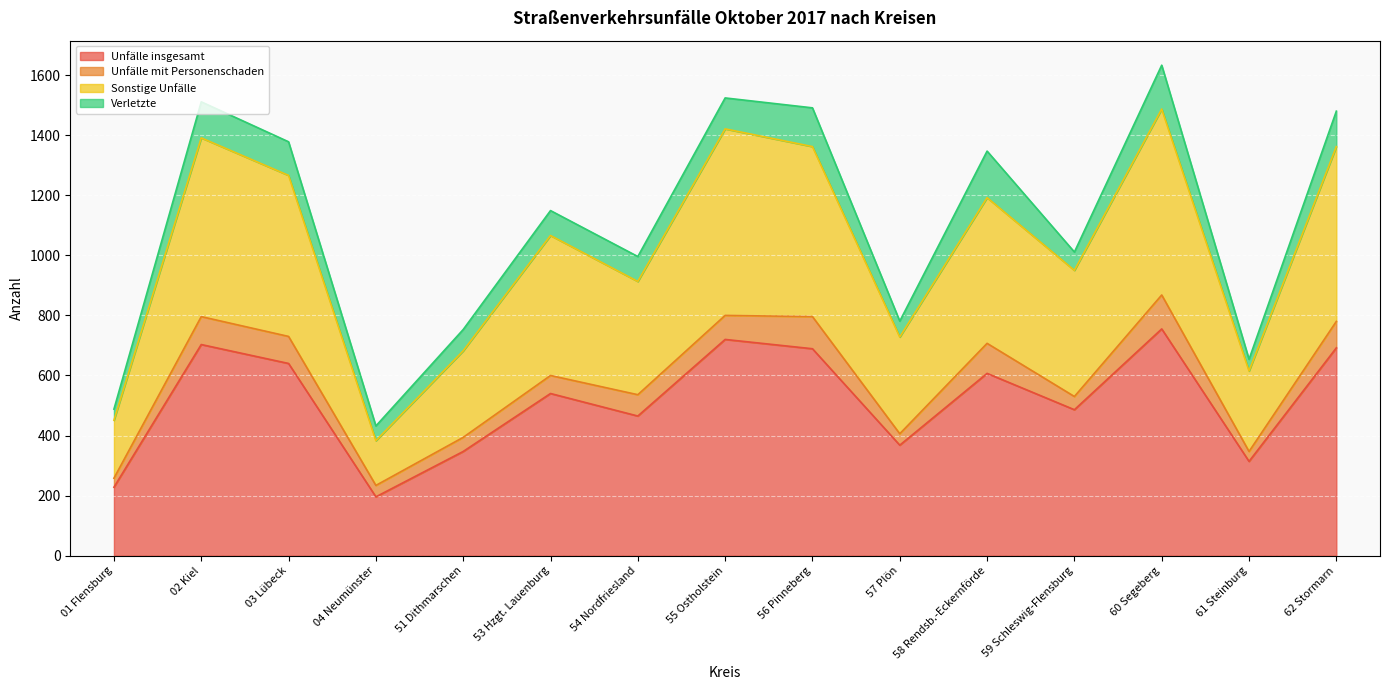

What is the value of the Sonstige Unfälle point at the 1st from the left?

451